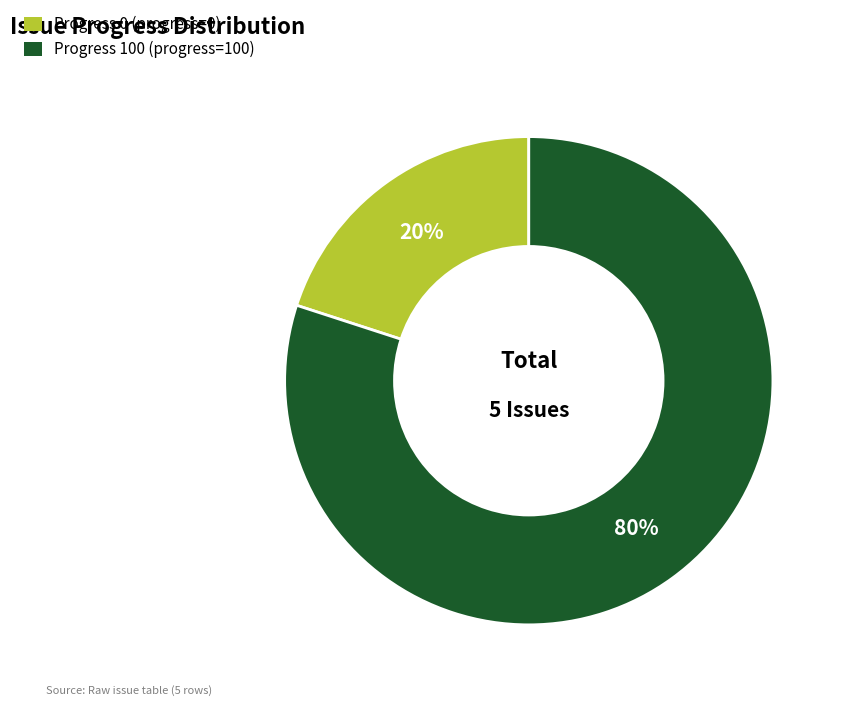

Count the number of slices in the pie.

2